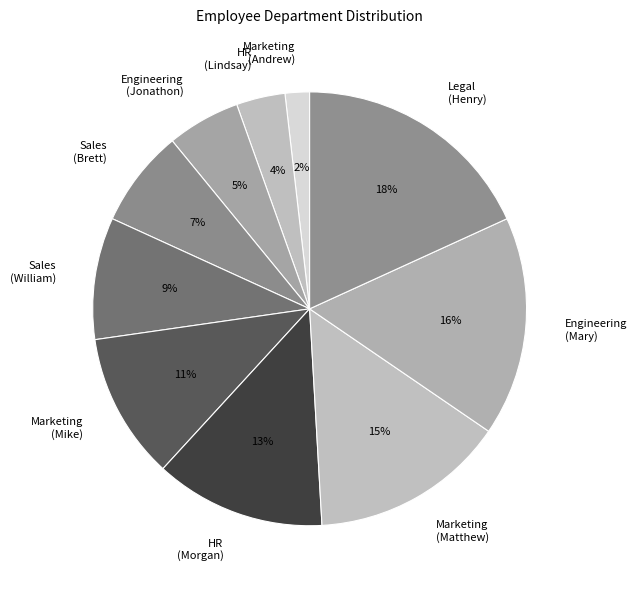

Is the sum of Marketing (Mike) and HR (Lindsay) greater than half?

No